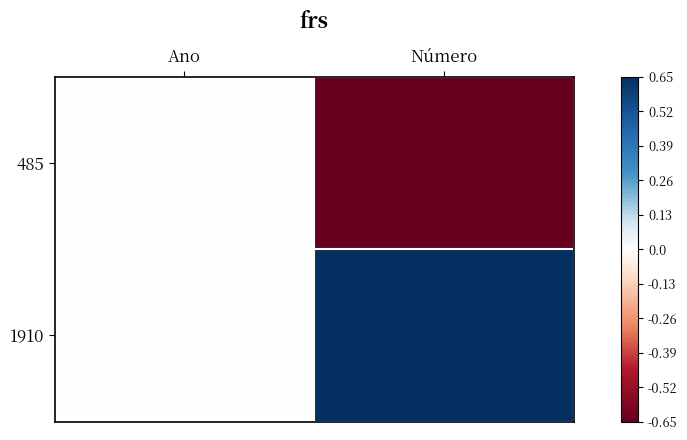

How many distinct data groups are displayed?

2